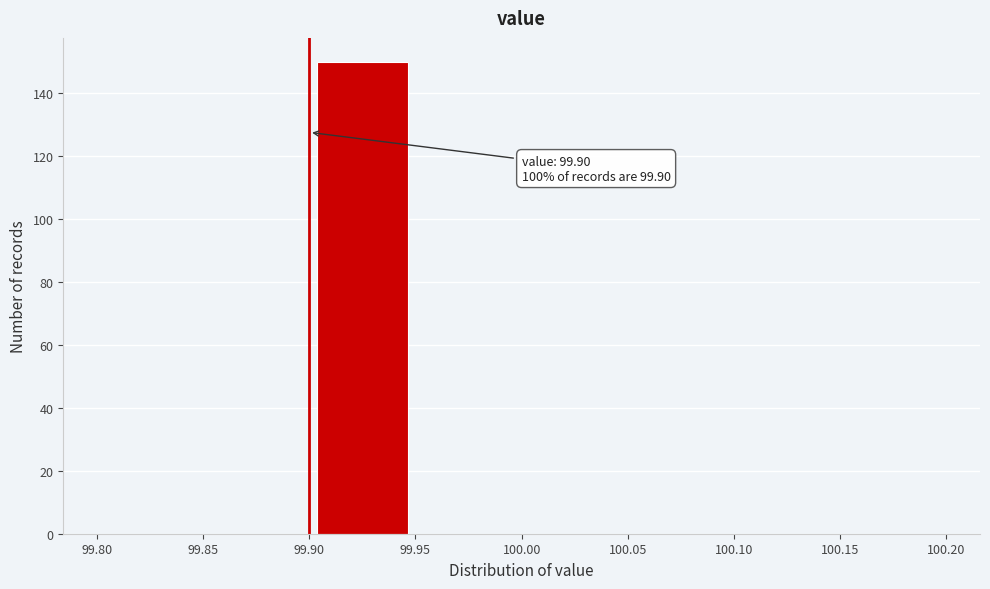

Which range on the x-axis has the tallest bar?

99.90 to 99.95